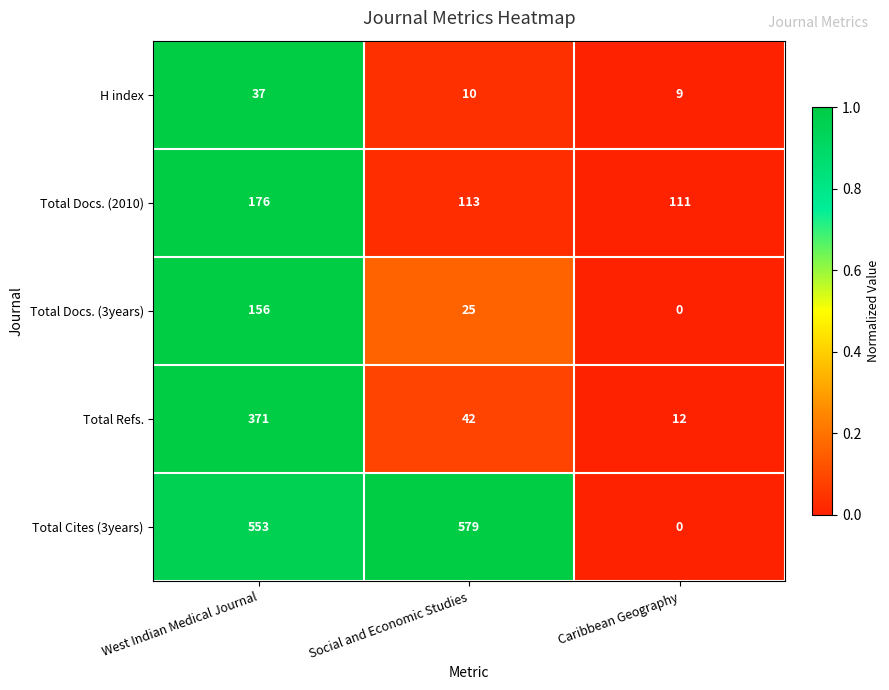

Where does the H index series first go above 10?

West Indian Medical Journal